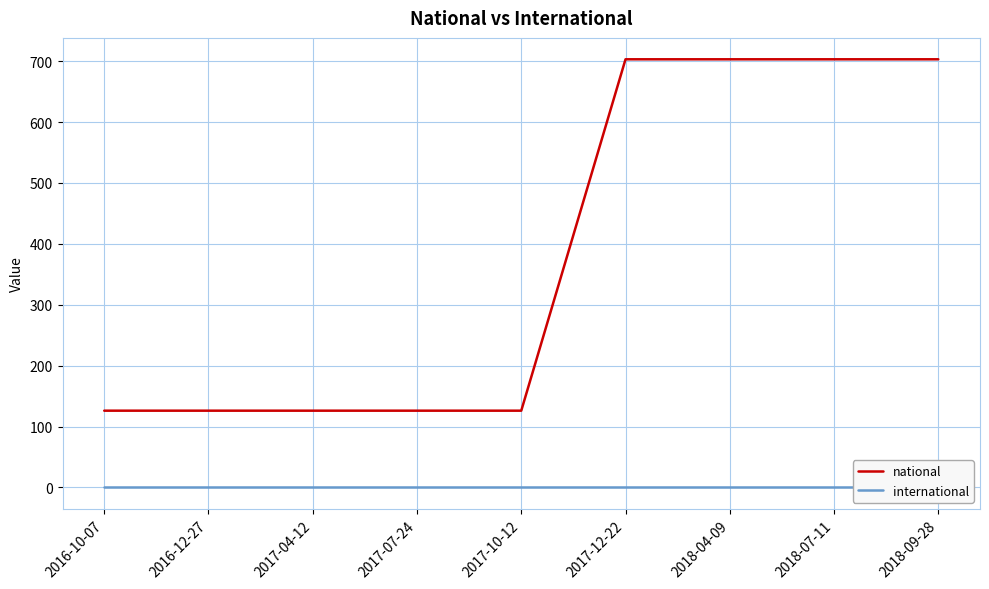

True or false: national and international cross at least once.

False